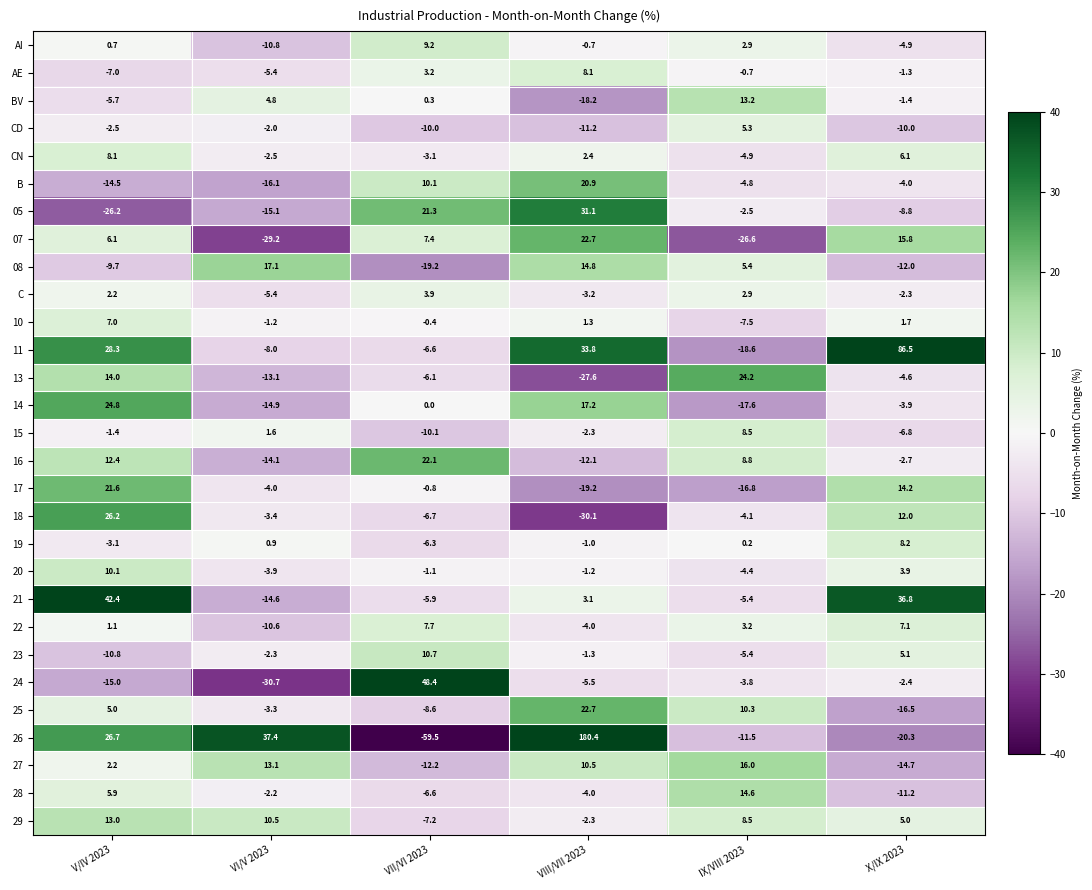

Which category has the highest value across all series?

VIII/VII 2023